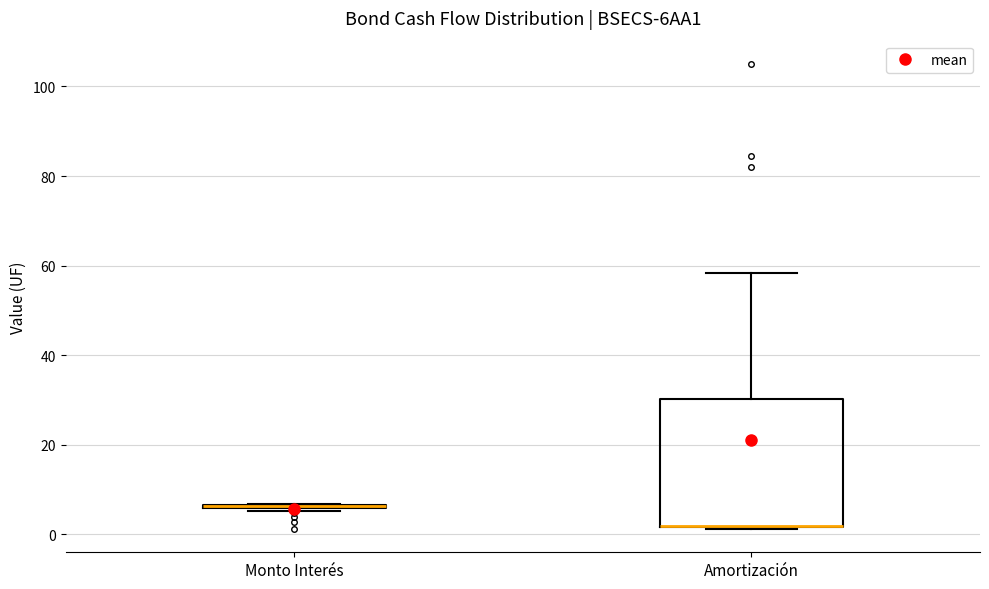

Where is the lower edge of the box for Amortización on the y-axis? The values are not printed on the chart, so give them approximately, as read against the axis.

2